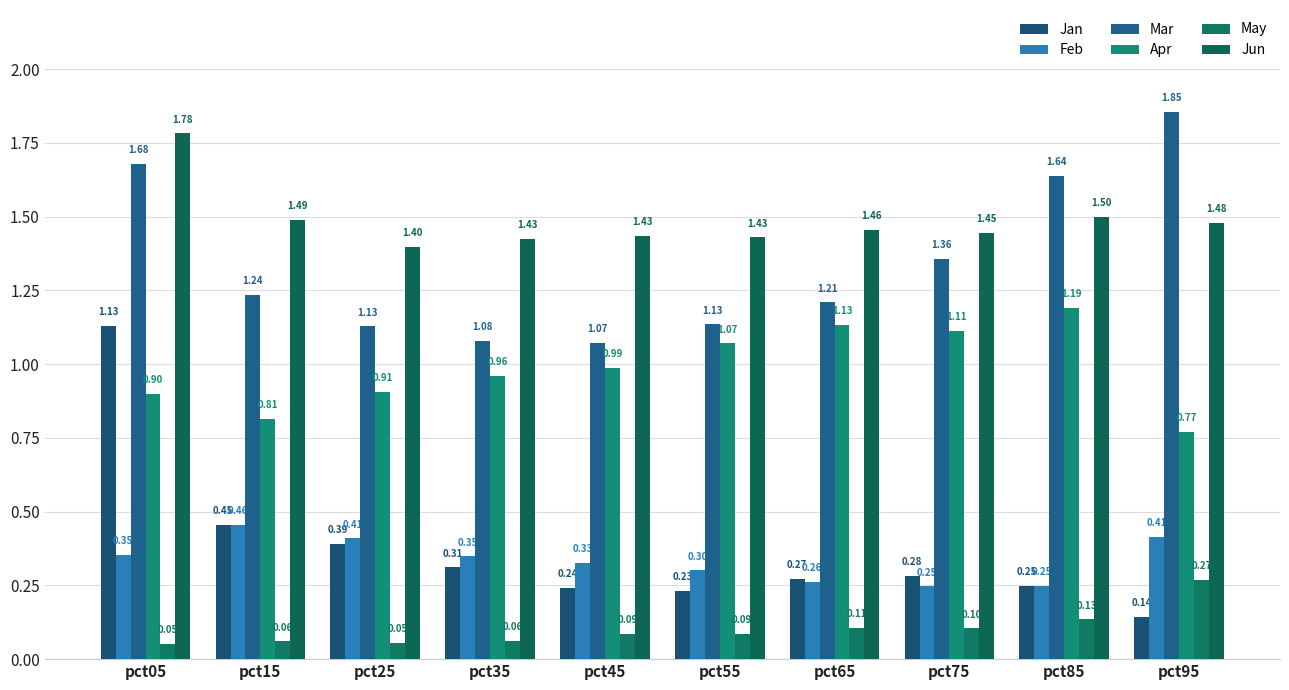

Which series has the largest total across all categories?

Jun